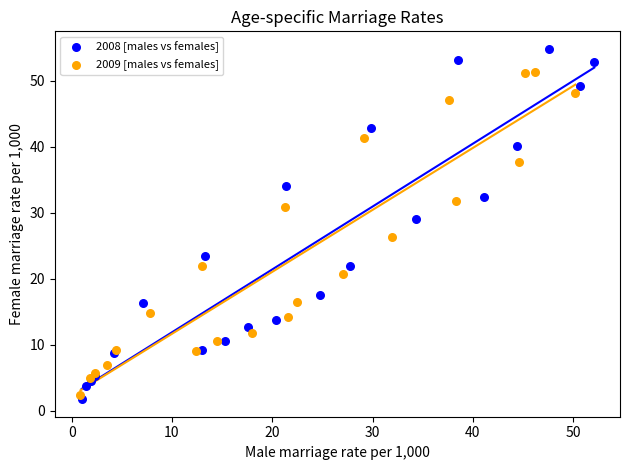

Which series has the widest spread of Y values?

2008 [males vs females]